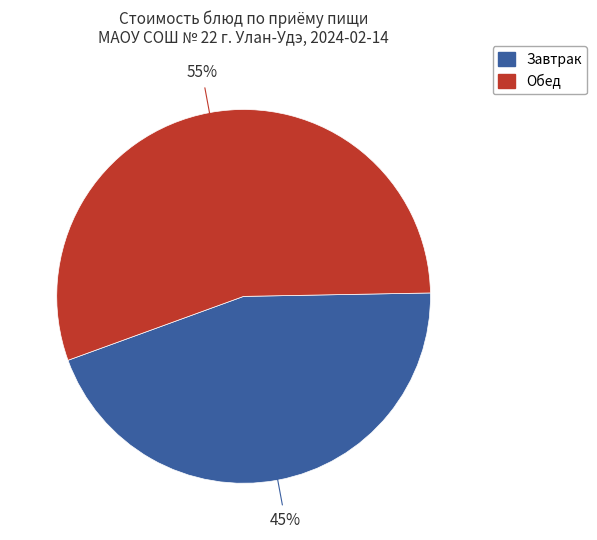

Does any single category account for the majority?

Yes